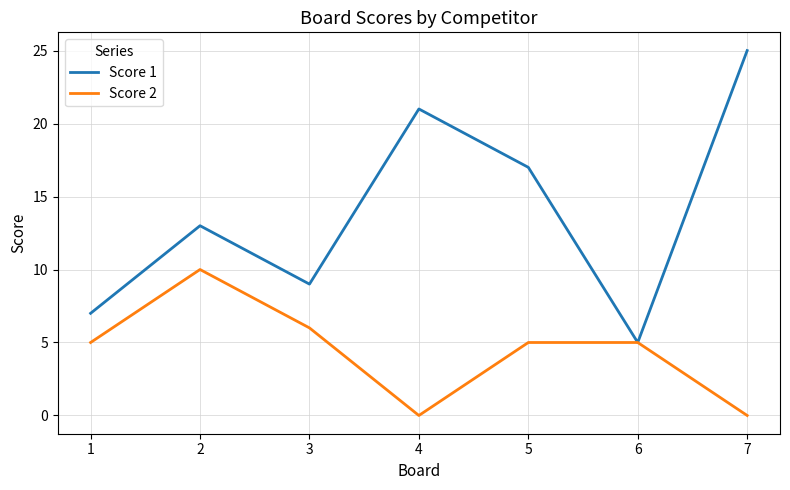

What is the highest value of the Score 1 series?

25